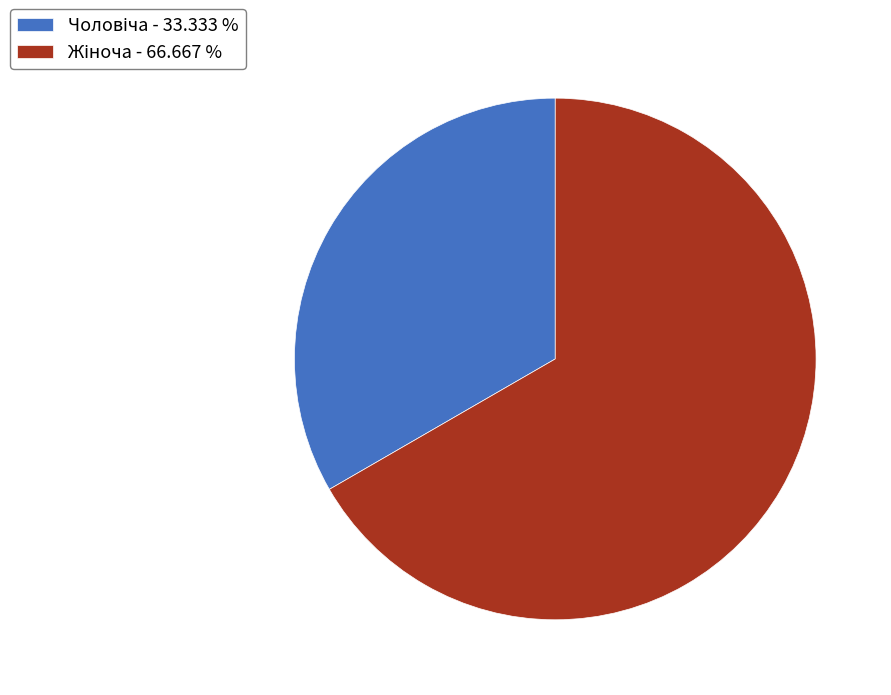

Is there any slice that represents more than half of the pie?

Yes